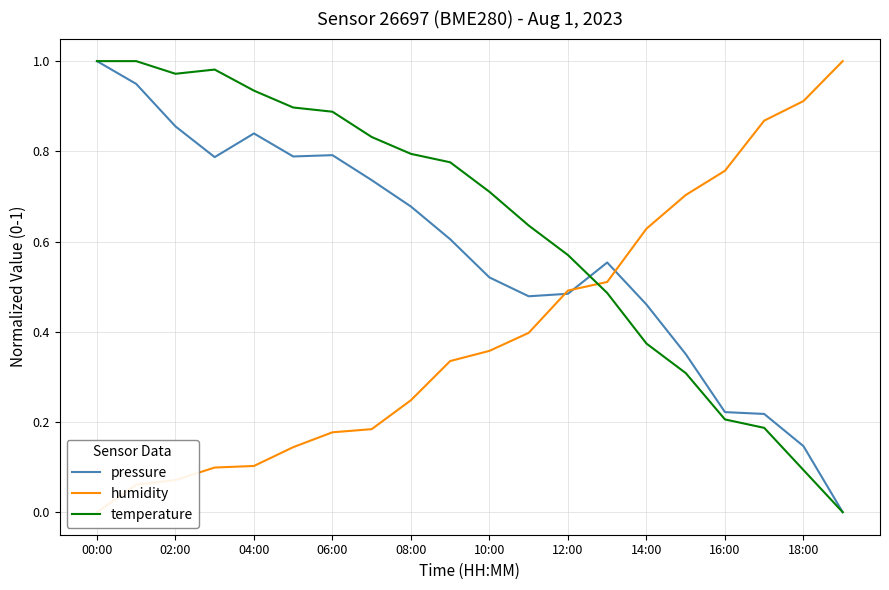

How many values in the pressure series exceed 0?

19